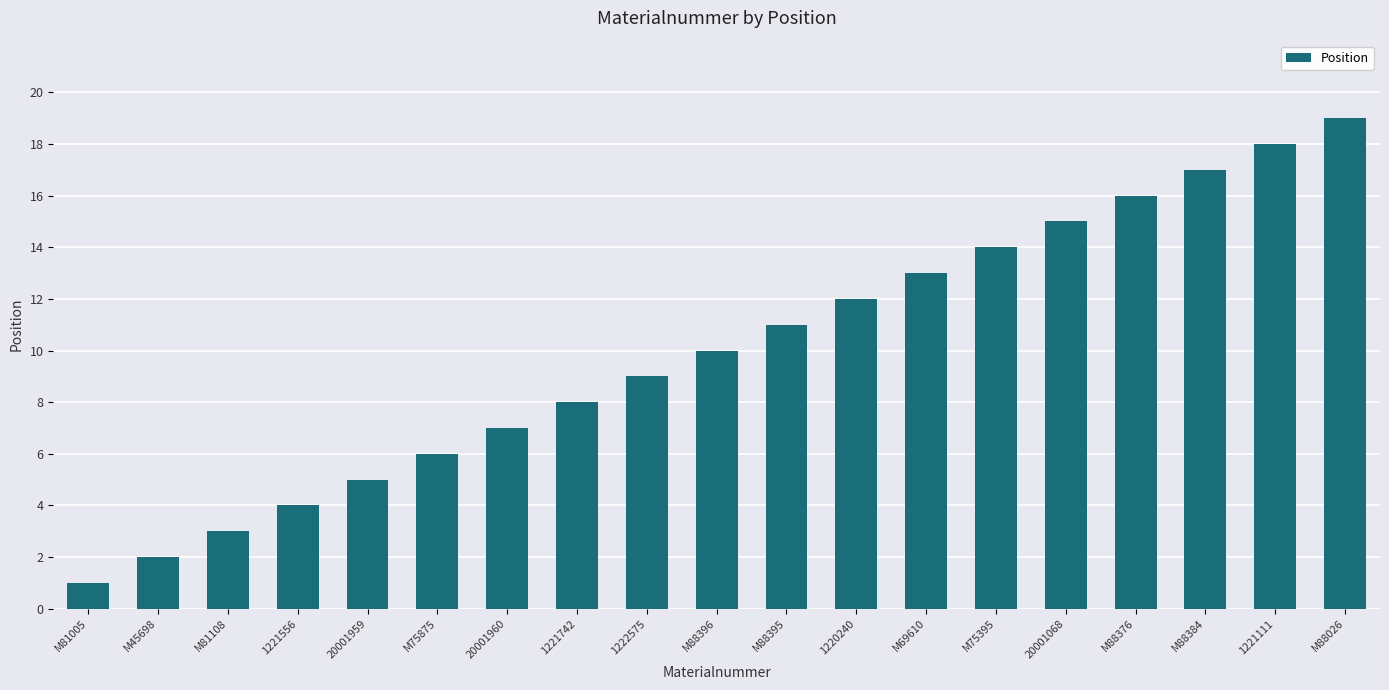

What is the label of the 18th bar from the right?

M45698